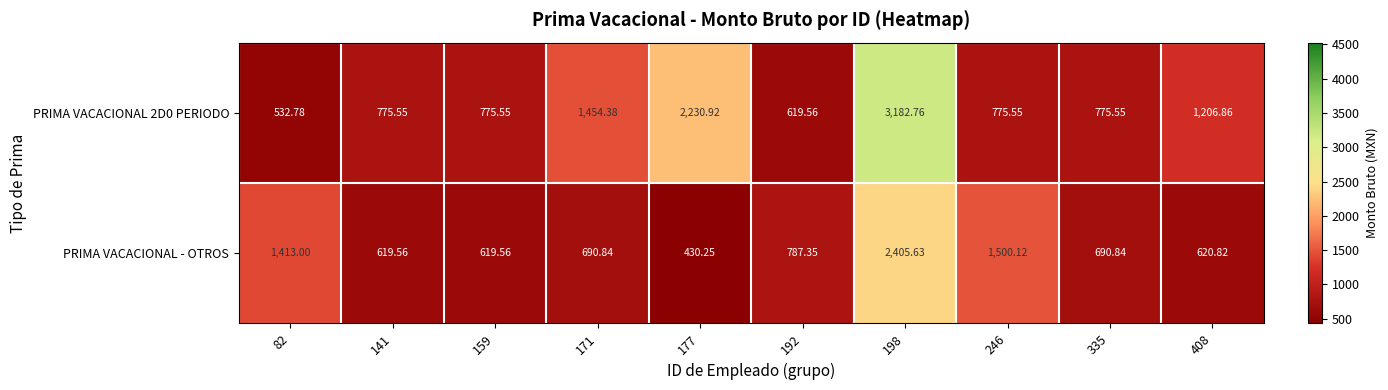

List the series in order of their peak value, lowest first.

PRIMA VACACIONAL - OTROS, PRIMA VACACIONAL 2D0 PERIODO